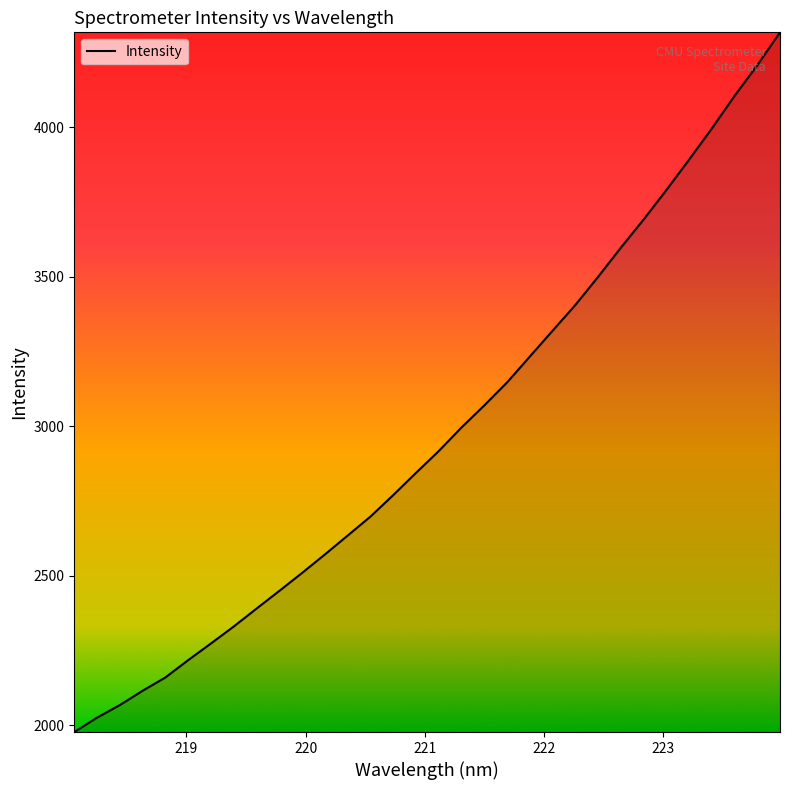

What is the greatest value displayed?

4317.7